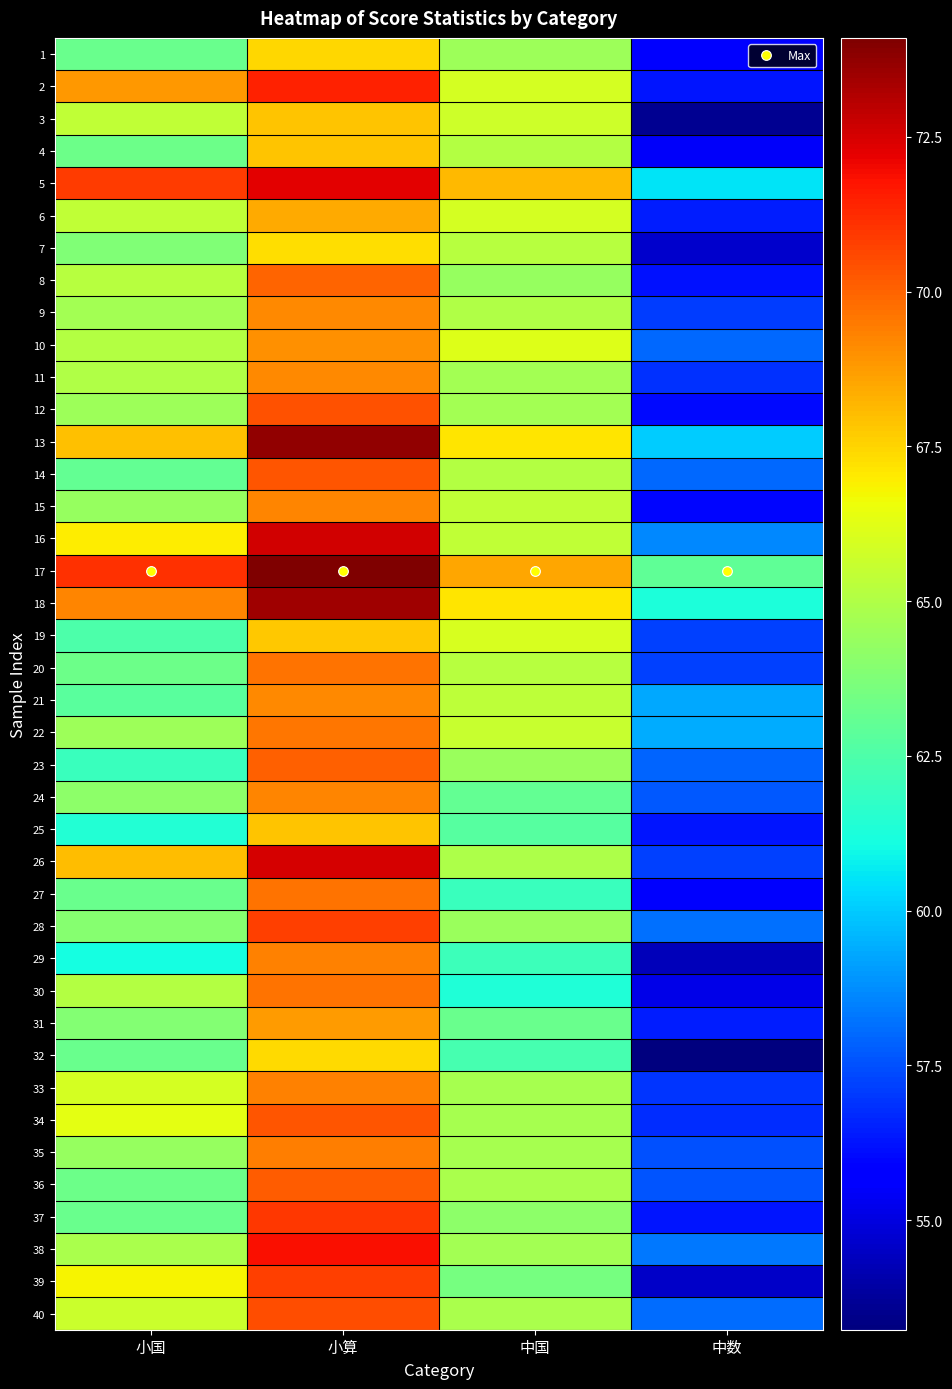

How many categories are shown in the chart?

4